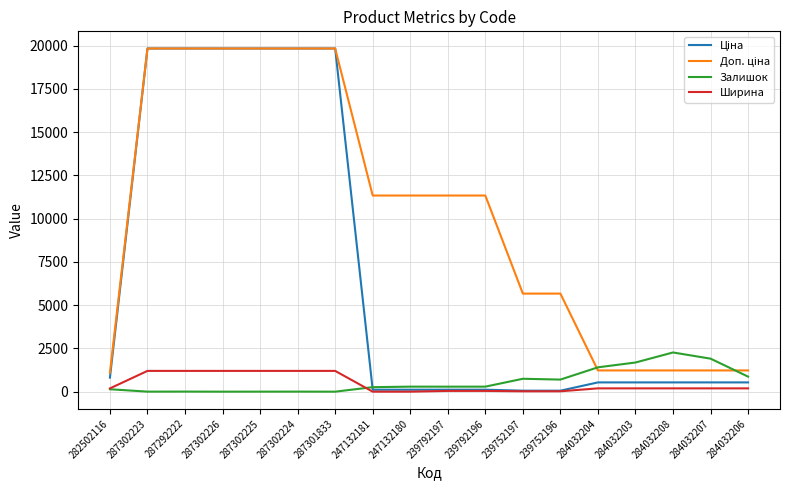

What is the difference between the maximum and second lowest values in the Ширина series?

1200.0